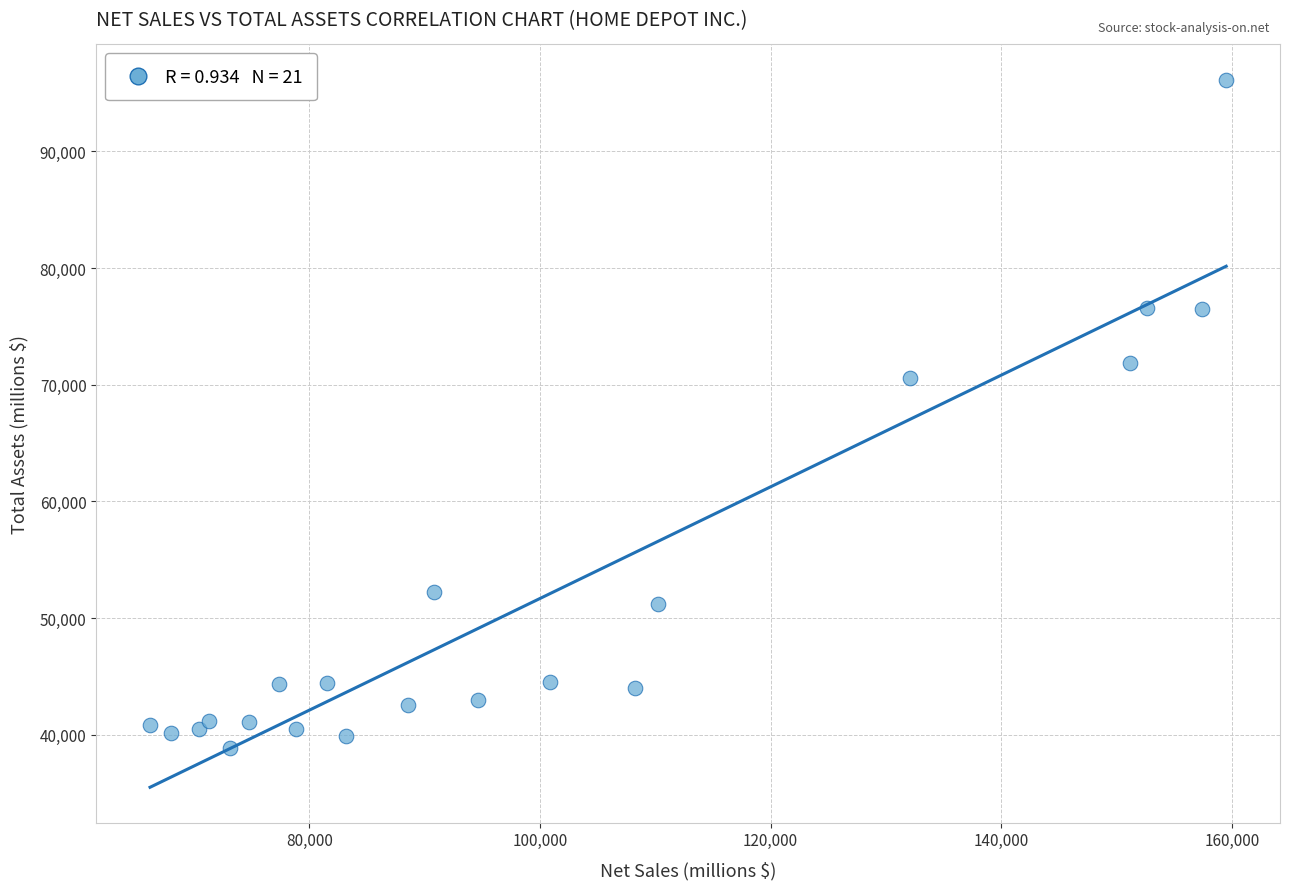

What Y value in the scatter plot is closest to 67513?

70581